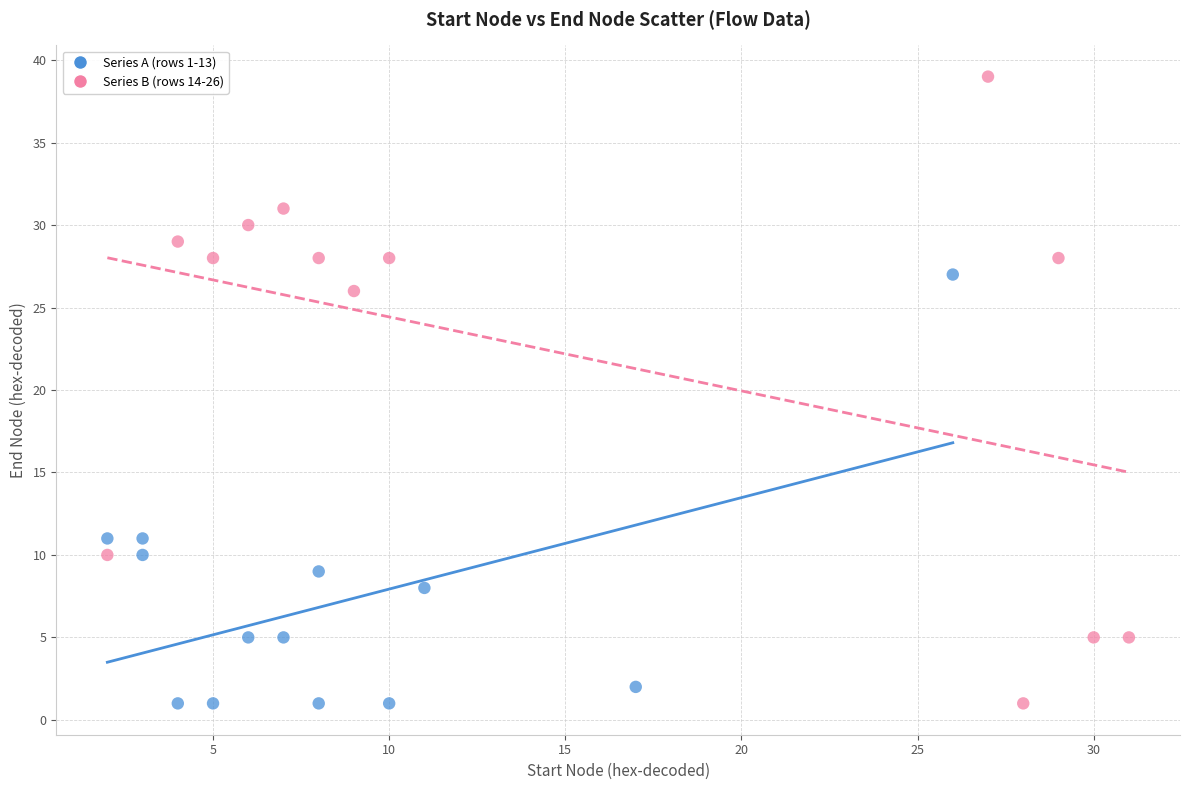

Which series has the widest spread of Y values?

Series B (rows 14-26)